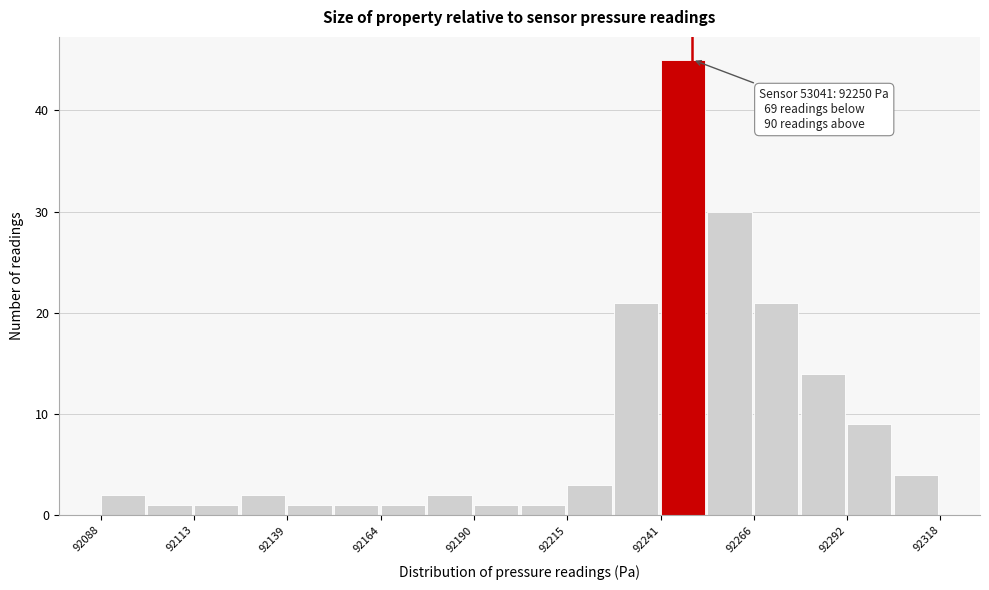

Read against the x-axis, roughly where is the centre of the tallest bar?

92245